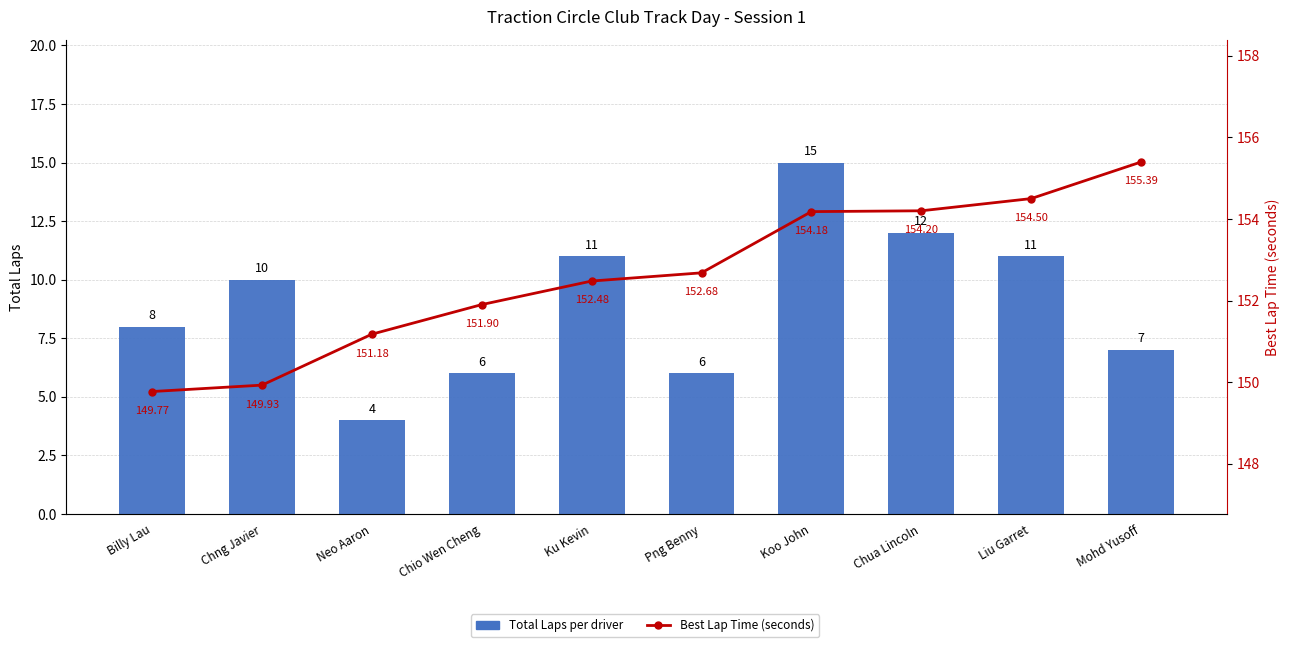

What is the value of the Best Lap Time (s) bar at the 4th from the left?

151.9